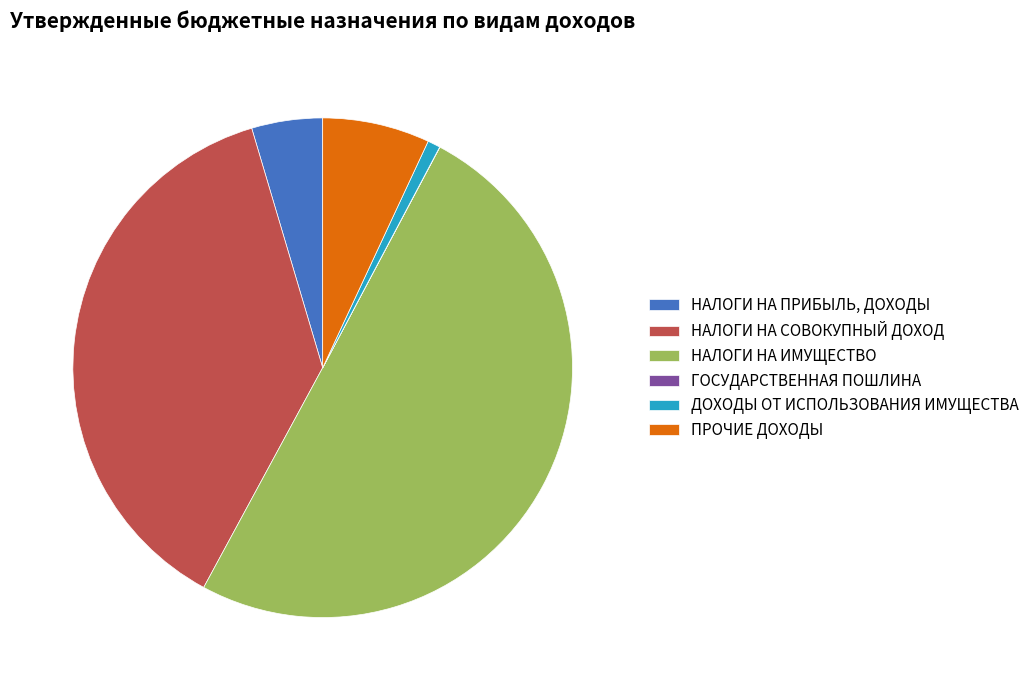

Is it true that НАЛОГИ НА ИМУЩЕСТВО is 36% of the pie?

False